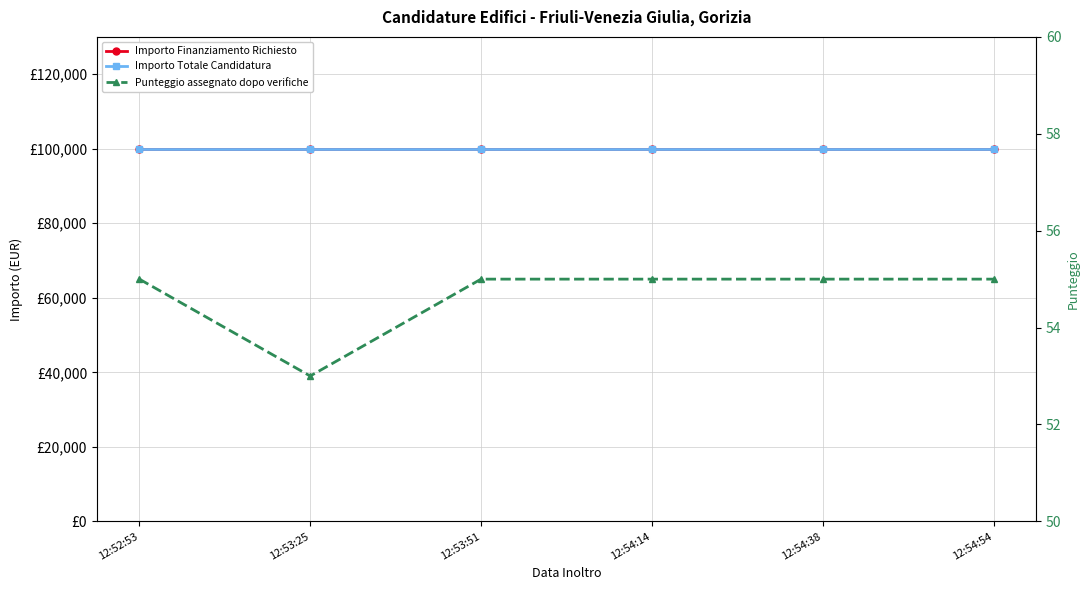

Read the Importo Totale Candidatura value at 12:54:54.

100000